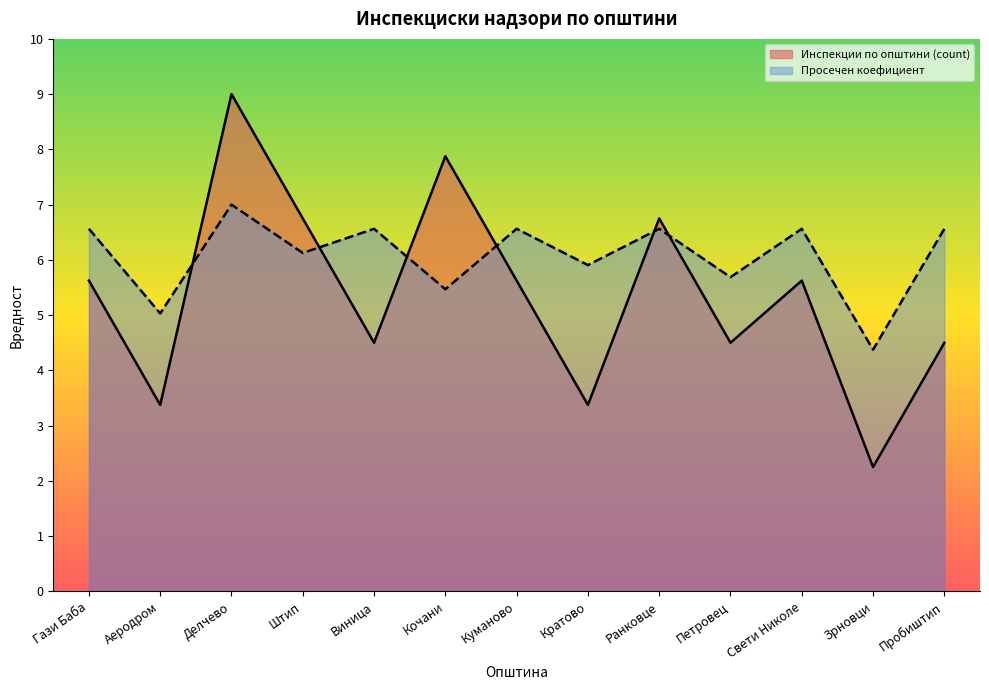

At Виница, list the series in order from smallest to largest.

Инспекции по општини (count), Просечен коефициент